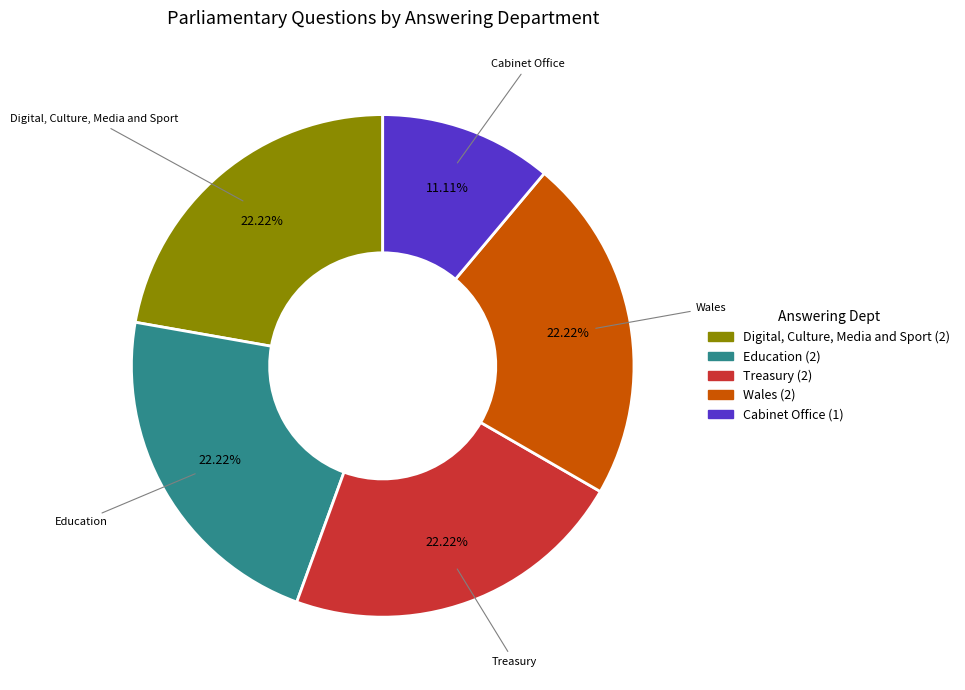

Is there a majority slice in this chart?

No